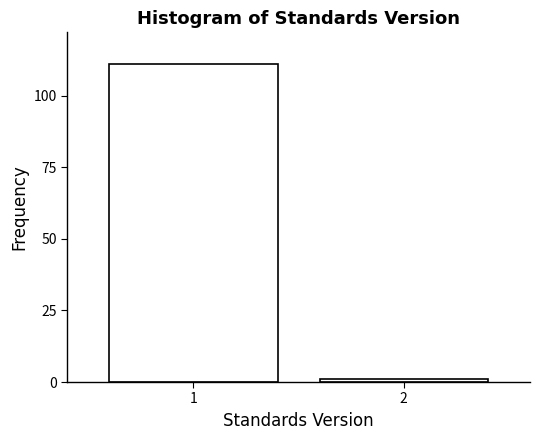

Reading right to left, transcribe all the data shown in this chart.

1	111